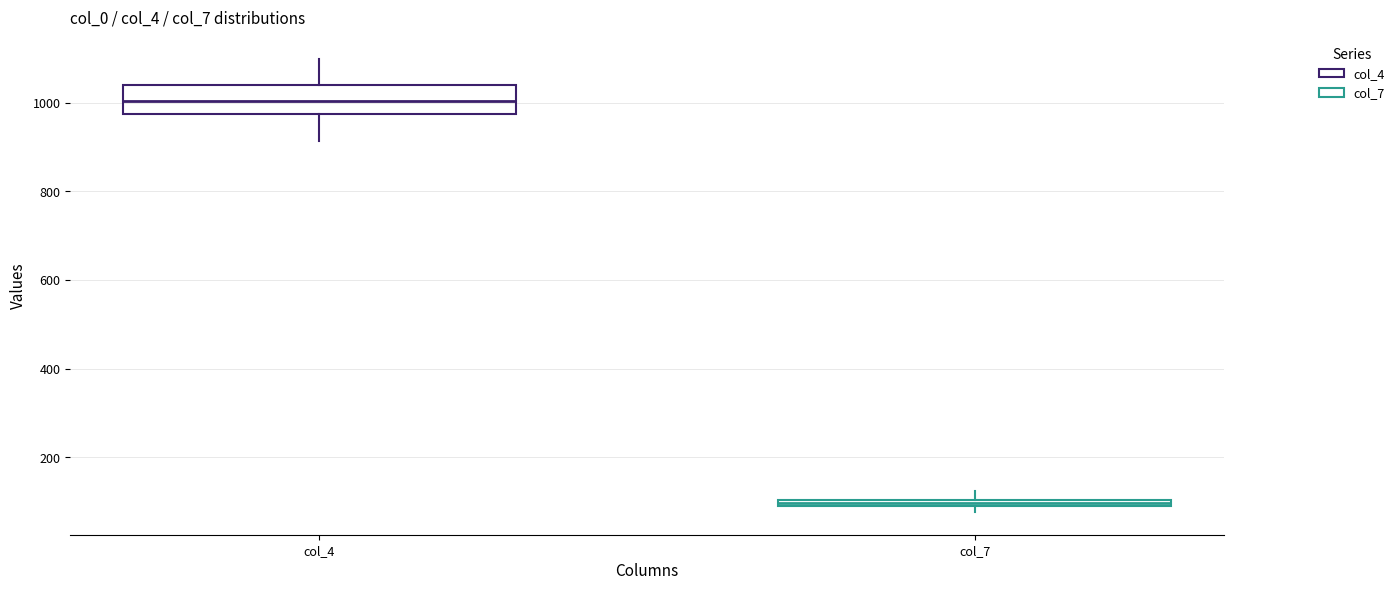

Which box has the highest median line?

col_4